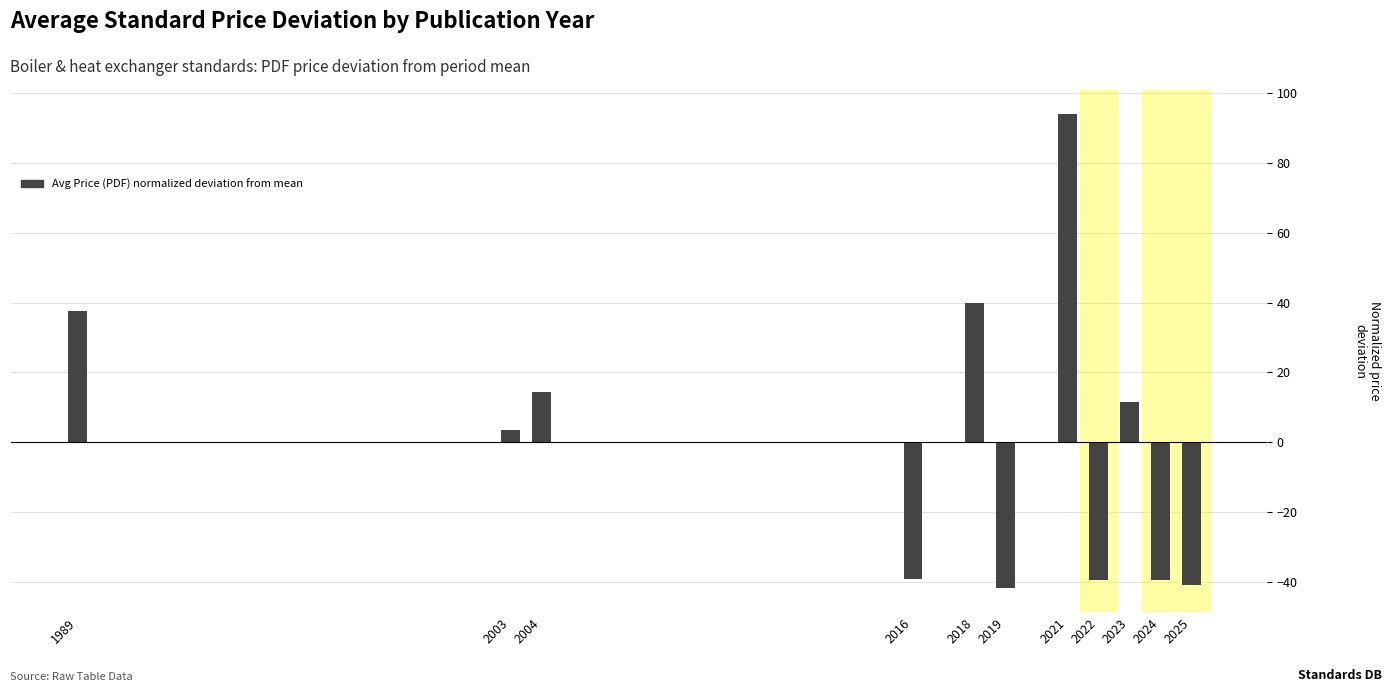

The chart shows a value of 39.8 at 2018. True or false?

True